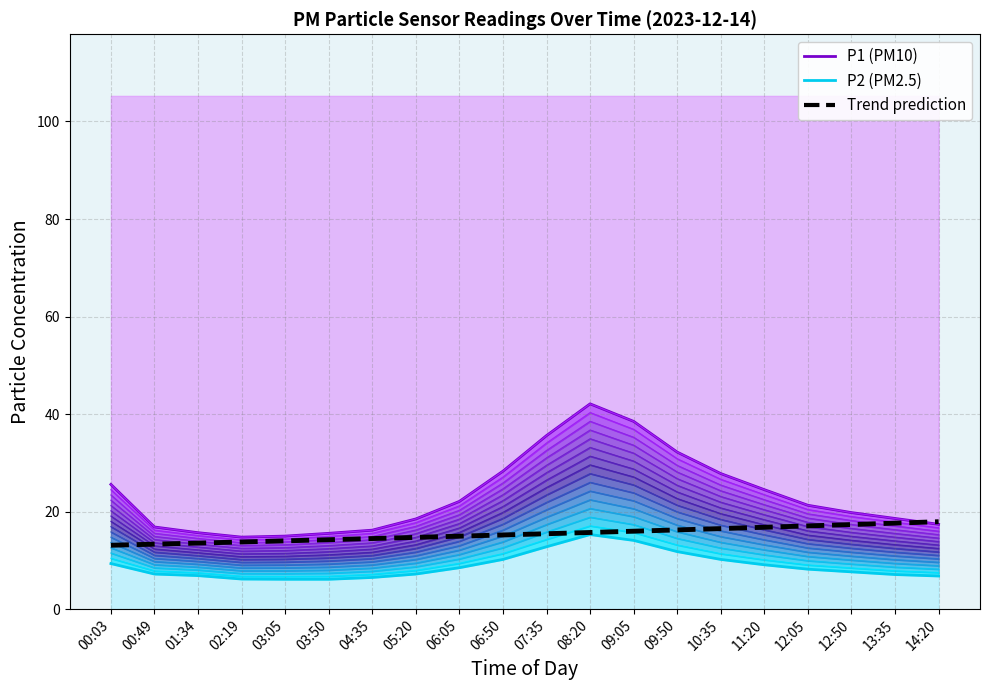

At 12:05, list the series in order from smallest to largest.

P2 (PM2.5), Trend prediction, P1 (PM10)